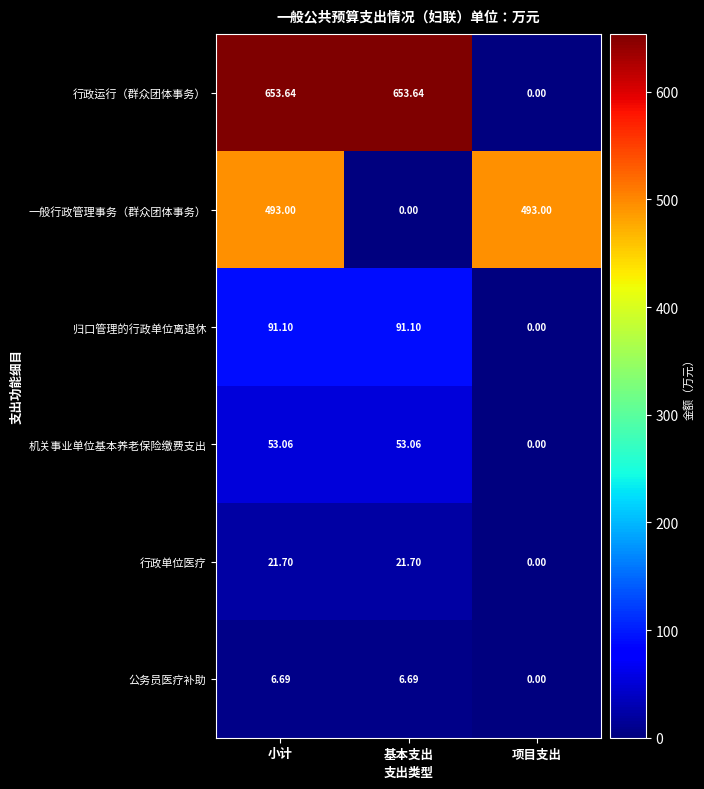

At which label does 行政单位医疗 first exceed 21?

小计